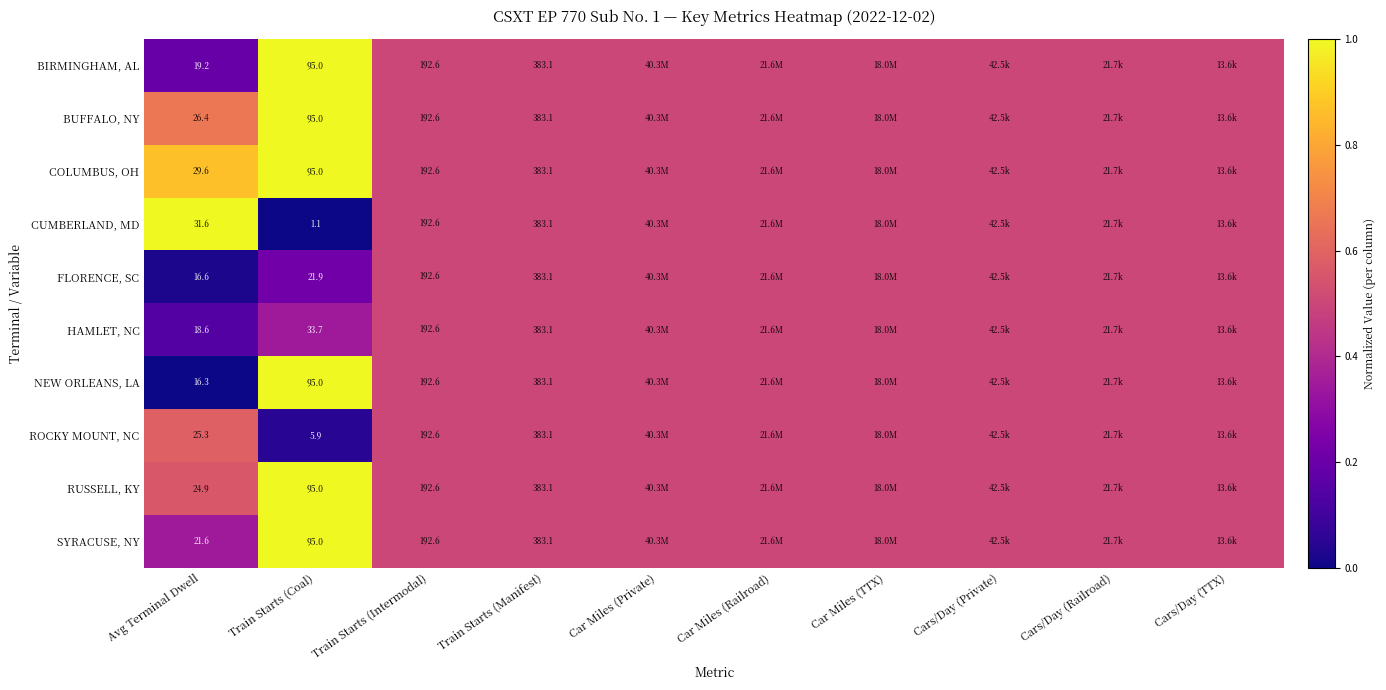

Which label corresponds to the largest value in the chart?

Train Starts (Coal)